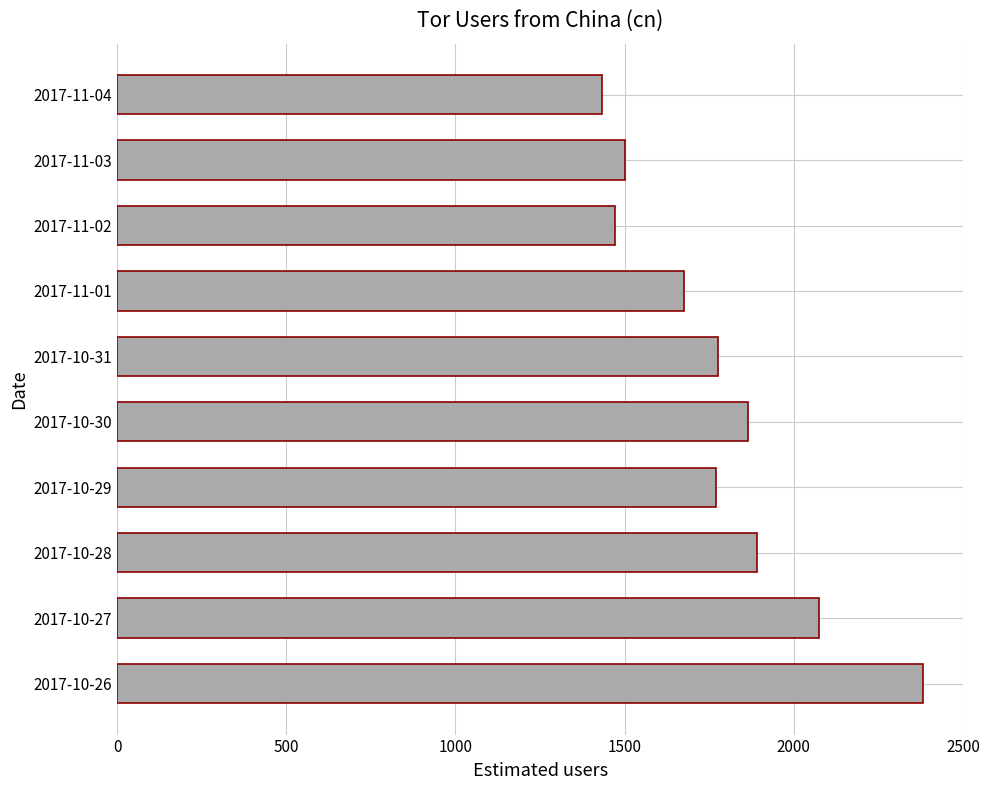

What is the sum of all values?

17841